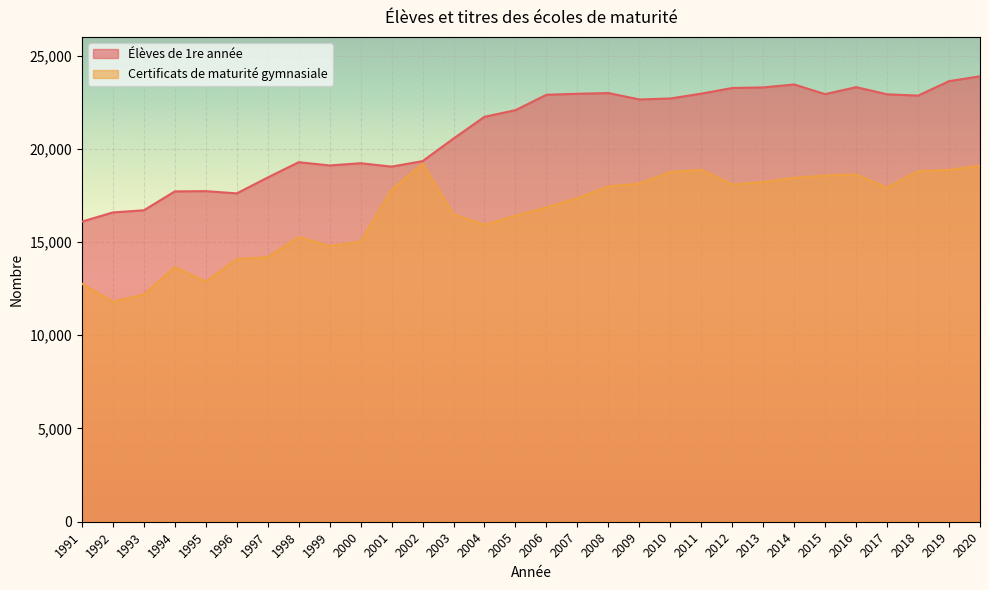

Rank the categories by Certificats de maturité gymnasiale value from highest to lowest.

2002, 2020, 2011, 2019, 2018, 2010, 2016, 2015, 2014, 2013, 2009, 2012, 2008, 2017, 2001, 2007, 2006, 2003, 2005, 2004, 1998, 2000, 1999, 1997, 1996, 1994, 1995, 1991, 1993, 1992